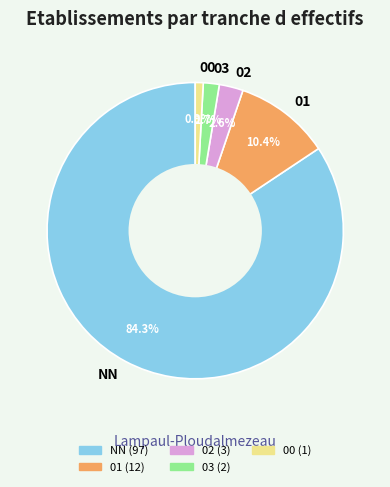

What is the largest slice in the pie chart?

NN